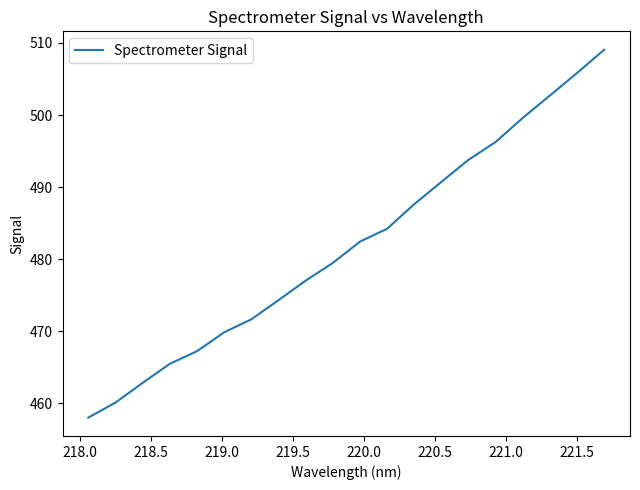

How many lines are shown in the chart?

1